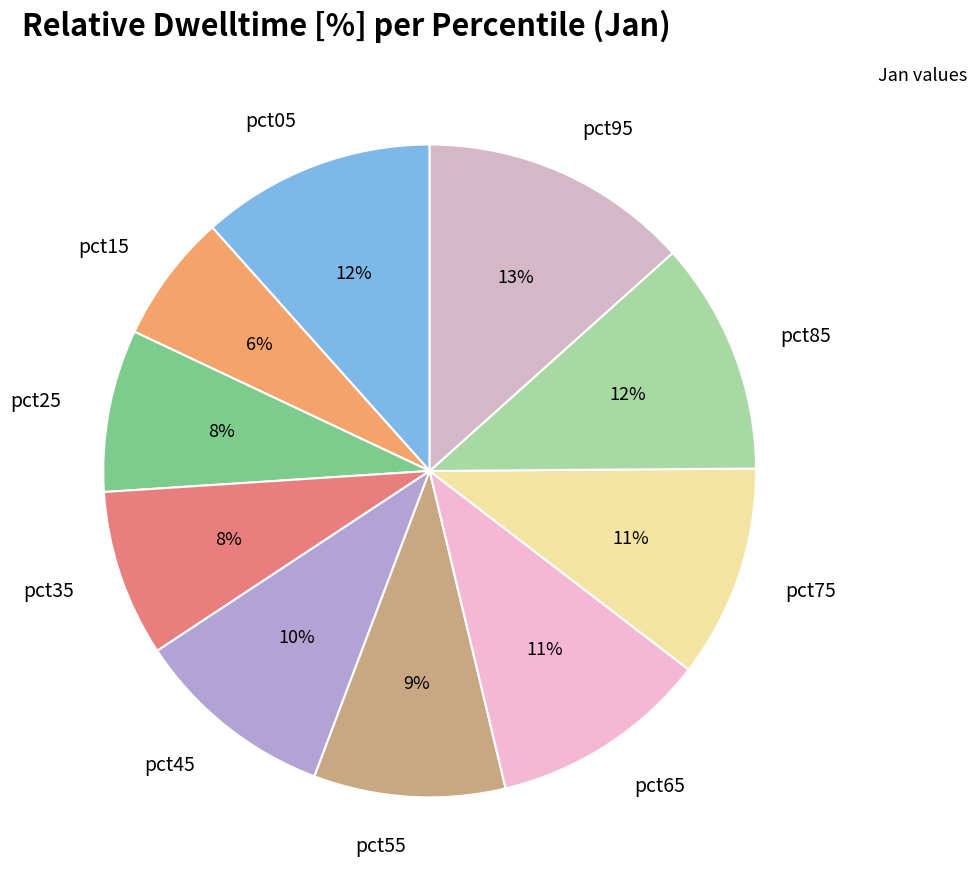

Is pct55 the majority of the pie?

No